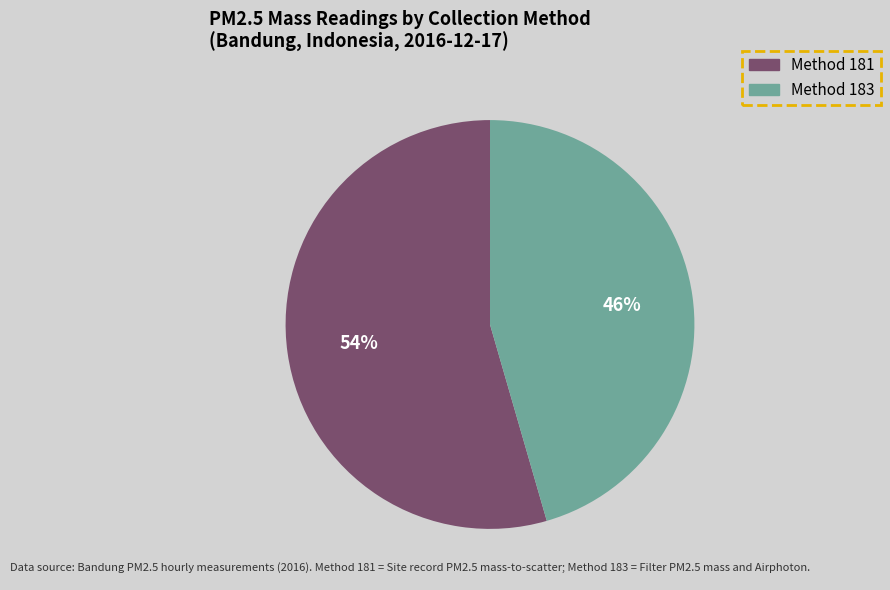

Does any single category account for the majority?

Yes